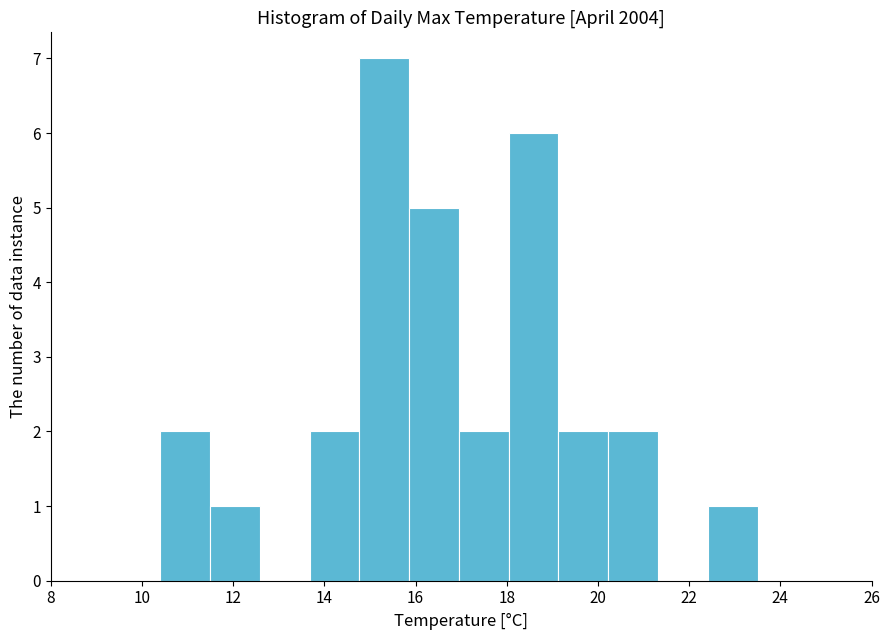

Over which range of the x-axis is the bar tallest?

14.8 to 15.8